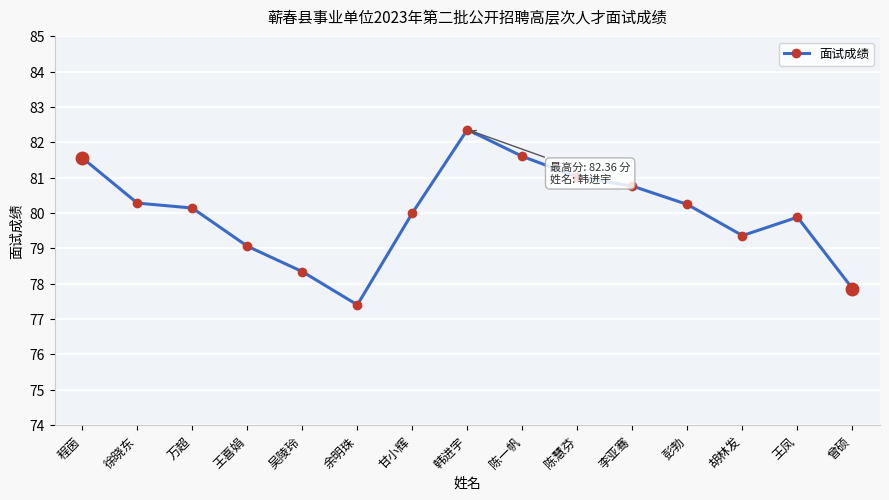

What is the approximate value at 甘小辉?

80.0